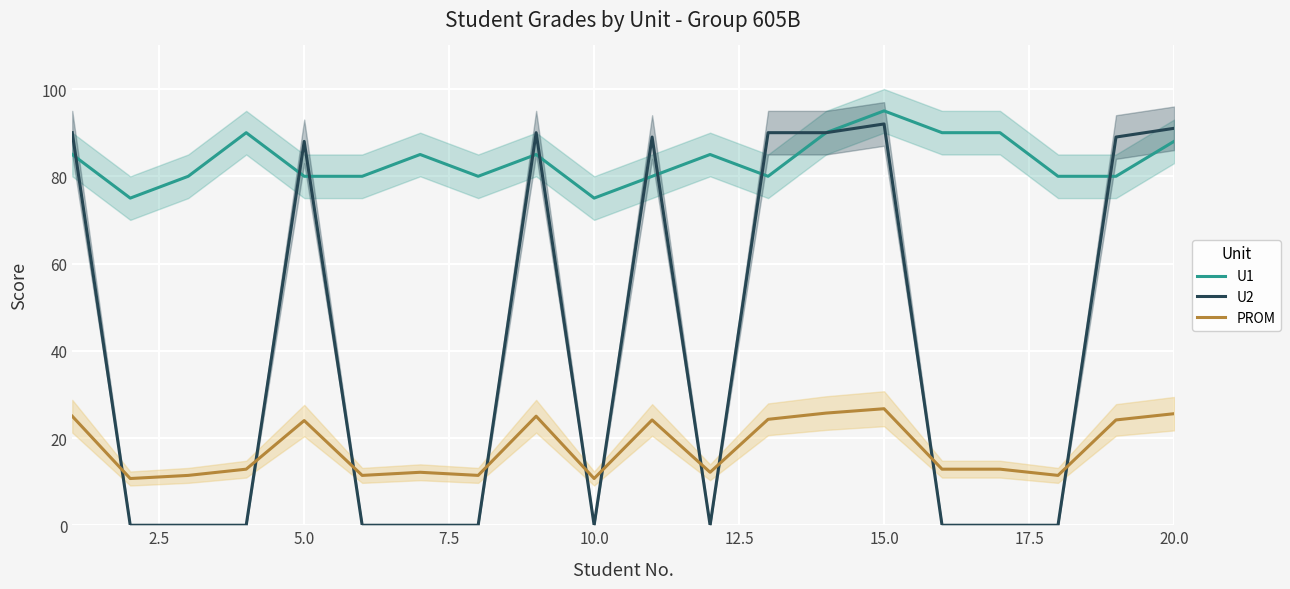

How many categories are shown in the chart?

20